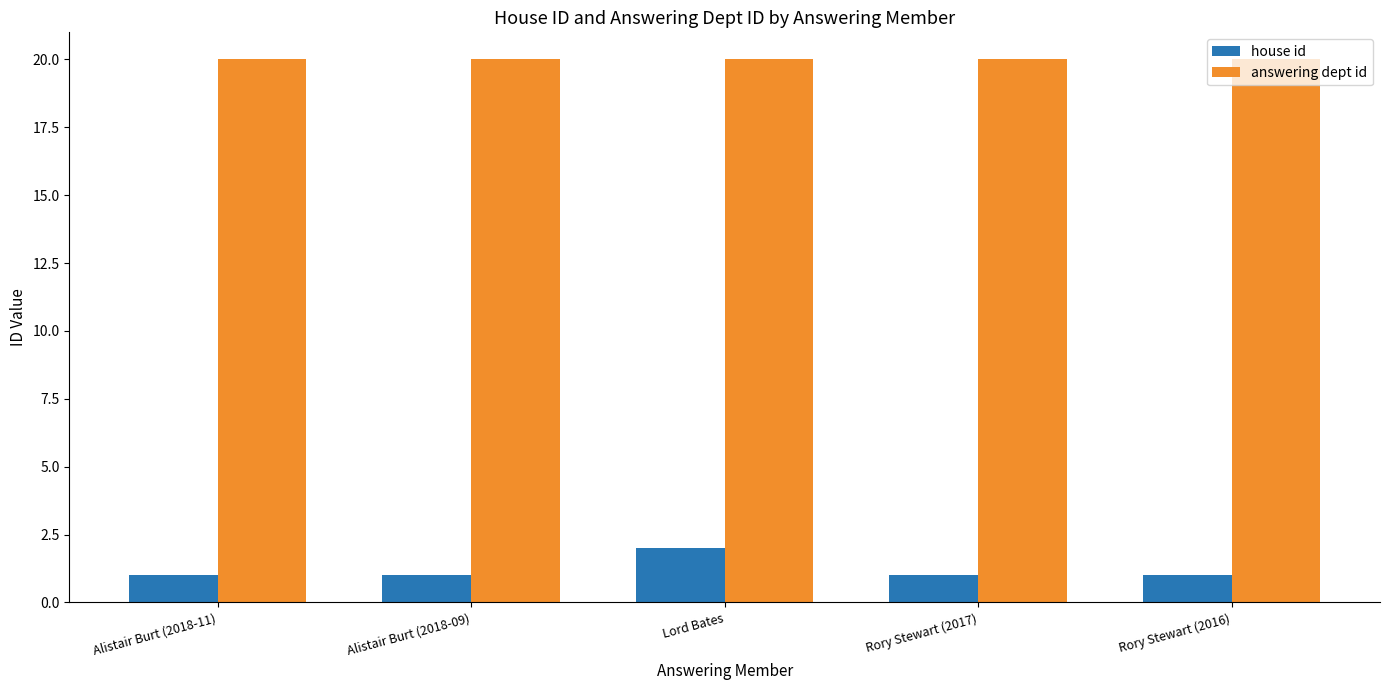

List the series in order of their peak value, lowest first.

house id, answering dept id